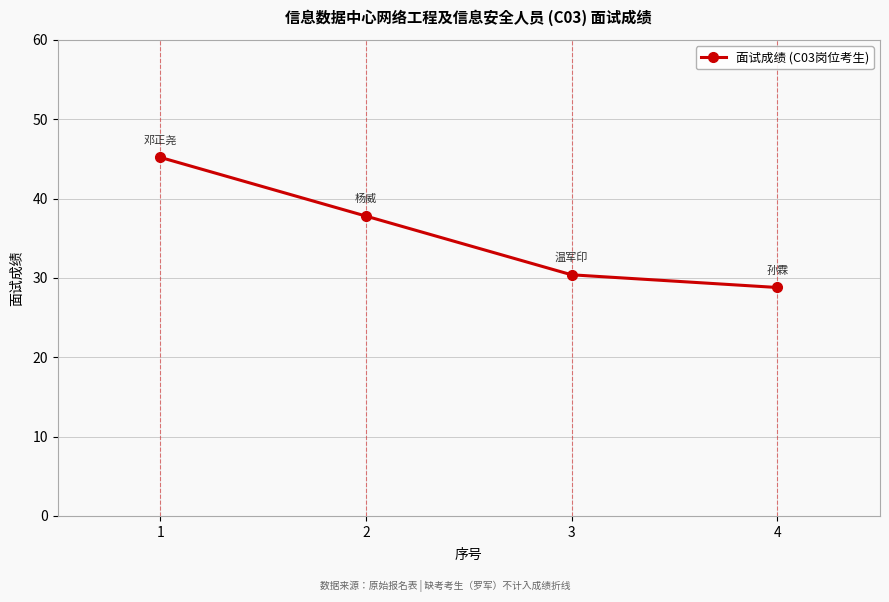

List the labels in order of value, largest first.

1, 2, 3, 4